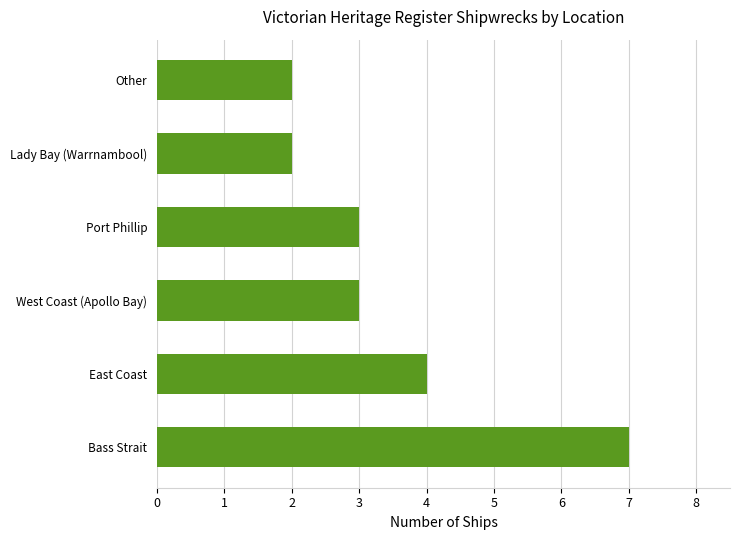

Does the chart contain any negative values?

No